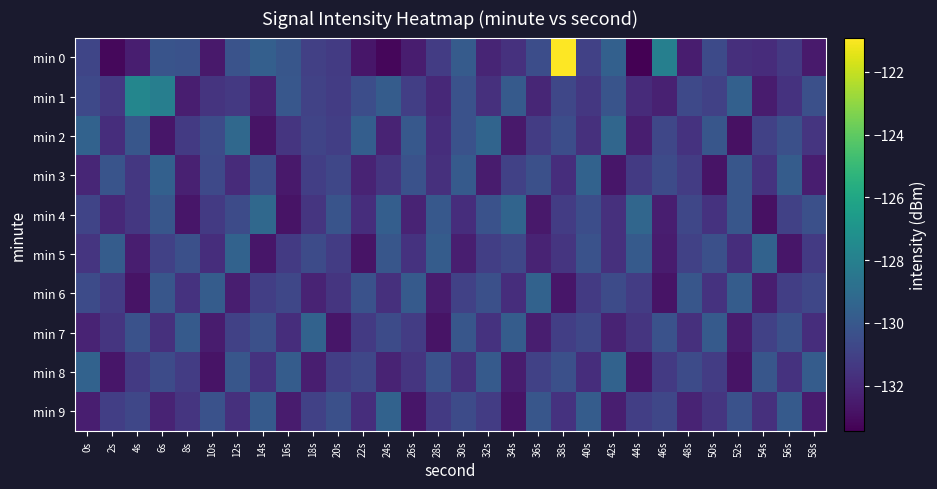

At 40s, list the series in order from largest to smallest.

min 3, min 9, min 5, min 4, min 7, min 0, min 6, min 1, min 2, min 8